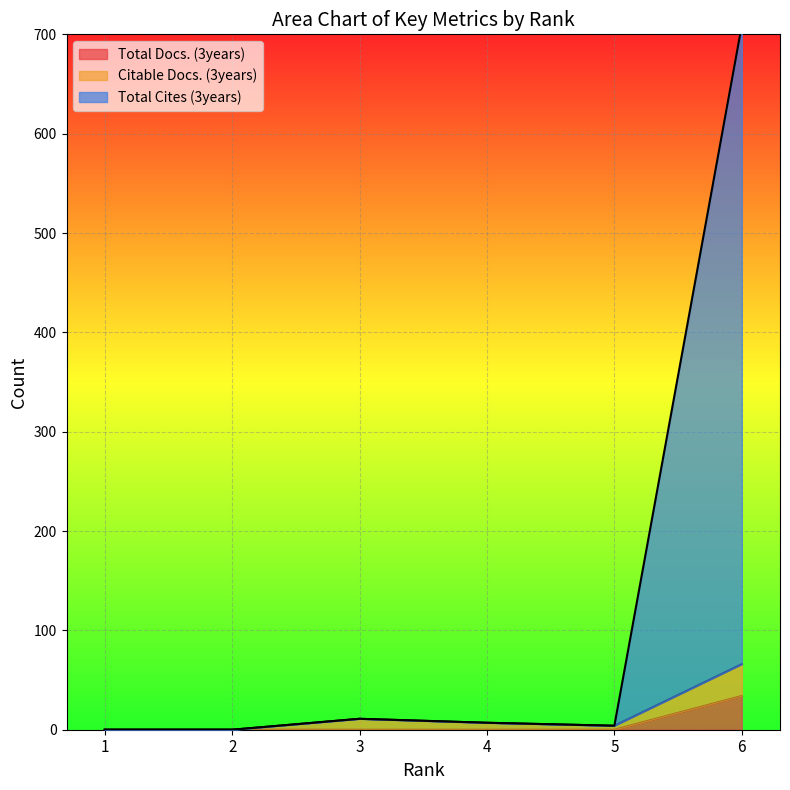

At which category is the sum across all series the highest?

6